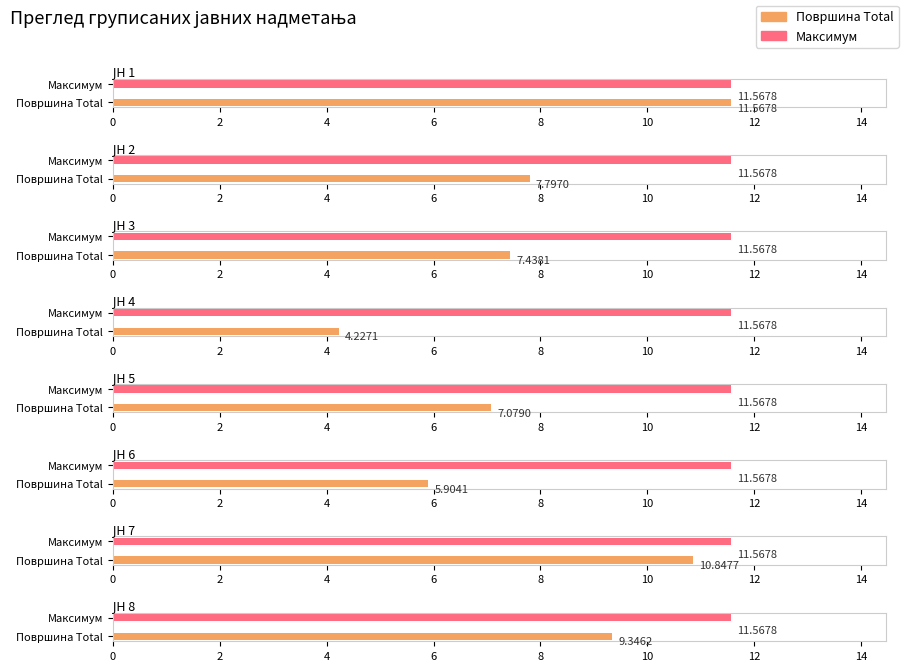

Between ЈН 5 and ЈН 1, which is larger?

ЈН 1